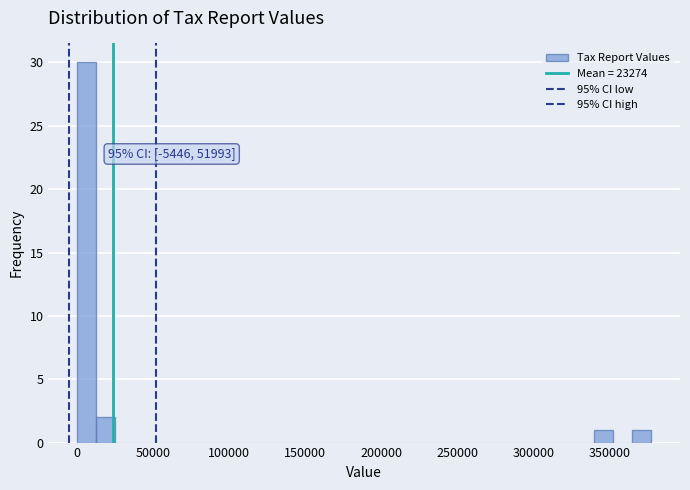

Around what value on the x-axis is the tallest bar? Give the approximate position of its centre, as read against the axis.

5000